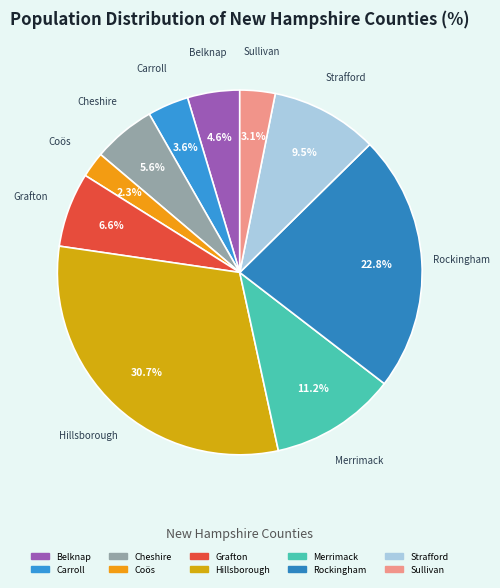

Rank the categories by value from highest to lowest.

Hillsborough County, Rockingham County, Merrimack County, Strafford County, Grafton County, Cheshire County, Belknap County, Carroll County, Sullivan County, Coös County